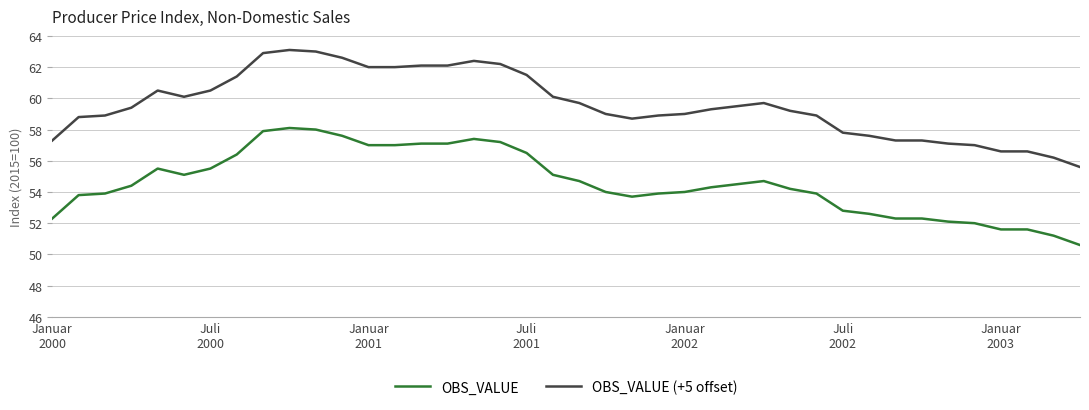

What is the difference between the maximum and minimum values in the OBS_VALUE series?

7.5